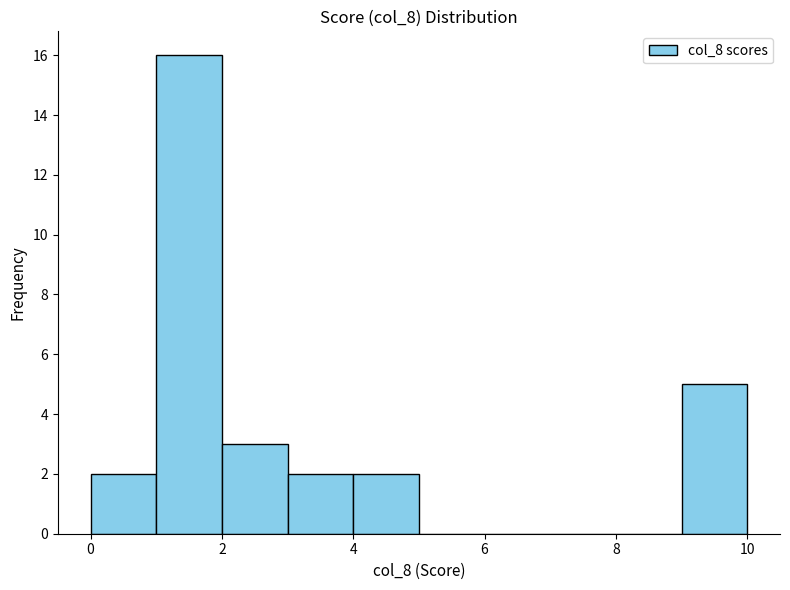

How tall is the bar that spans 3 to 4 on the x-axis? The values are not printed on the chart, so give them approximately, as read against the axis.

2